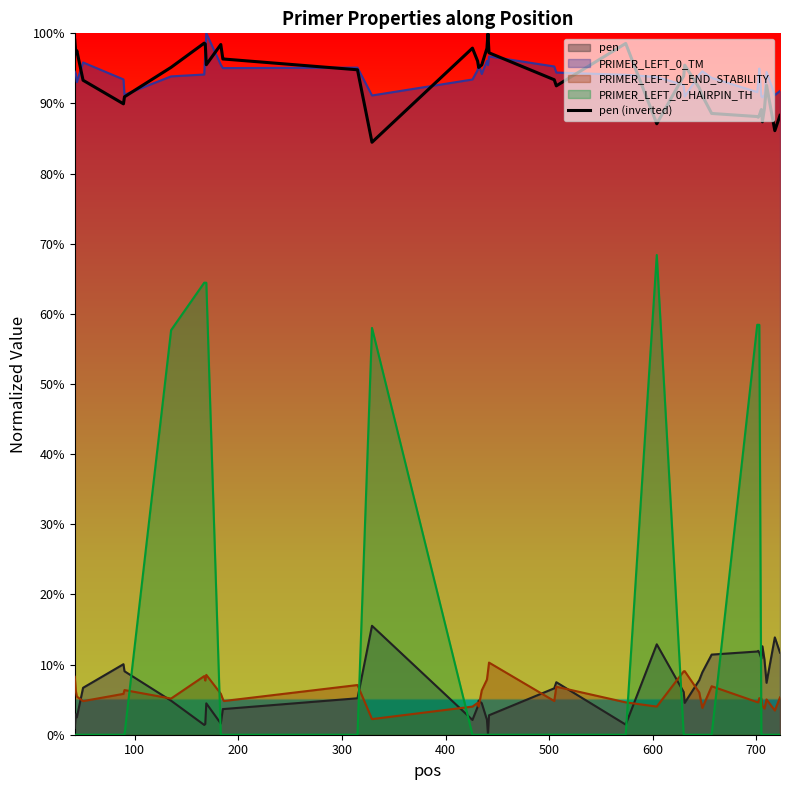

What is the difference between the maximum and minimum values?

0.2